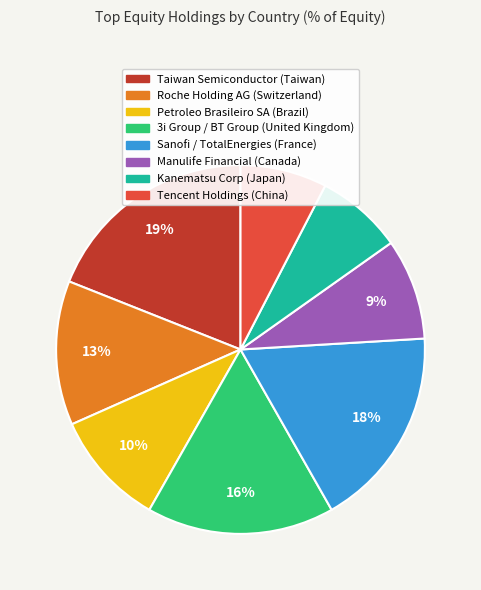

Does any single category account for the majority?

No